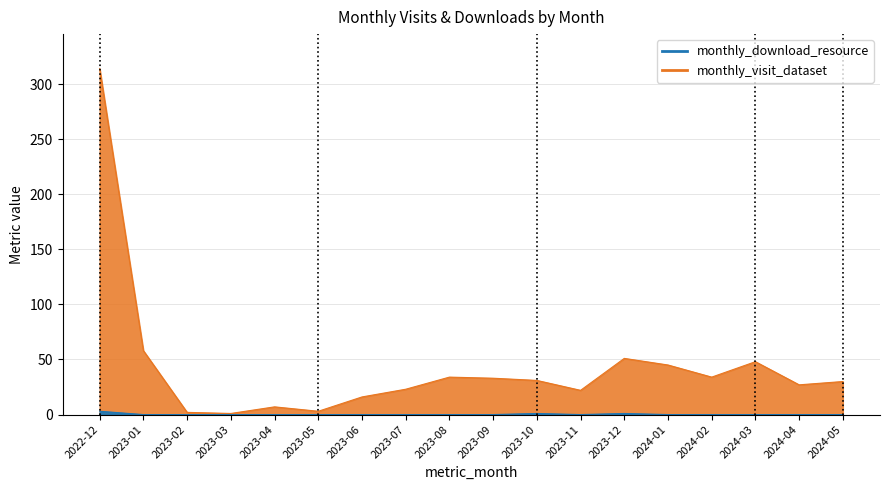

True or false: monthly_visit_dataset and monthly_download_resource cross at least once.

False